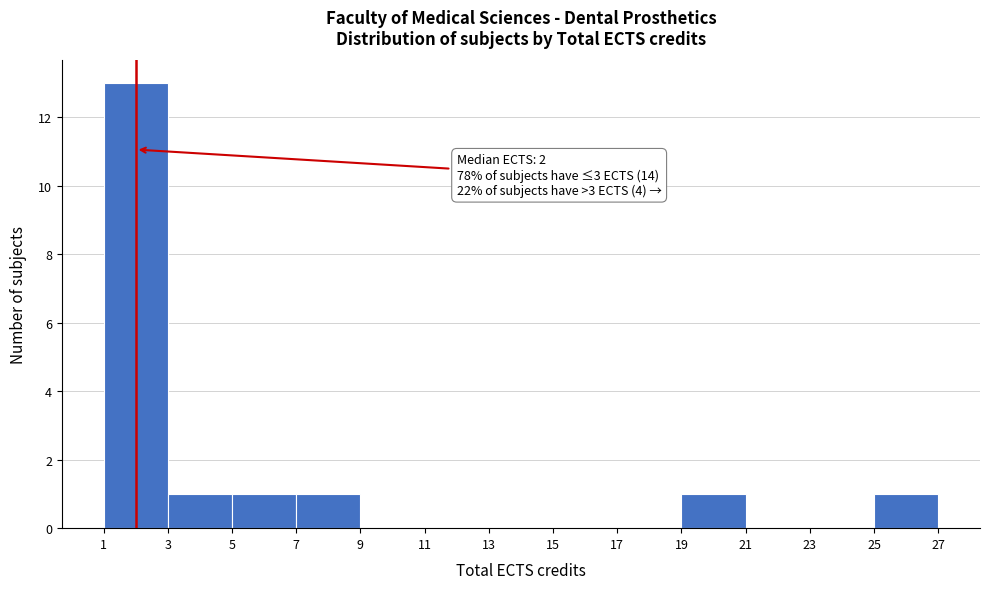

Over which range of the x-axis is the bar tallest?

1 to 3